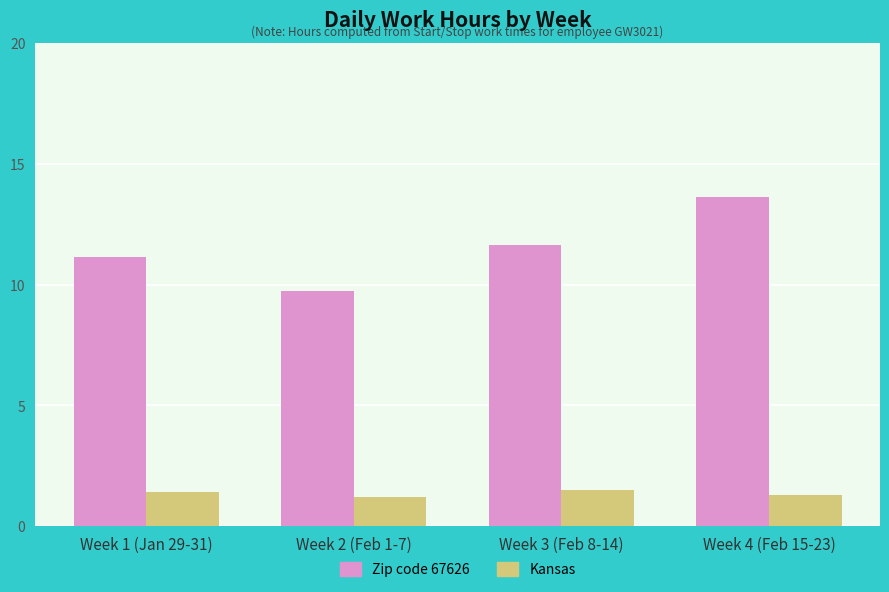

What is the difference between the Kansas values at Week 2 (Feb 1-7) and Week 1 (Jan 29-31)?

0.2